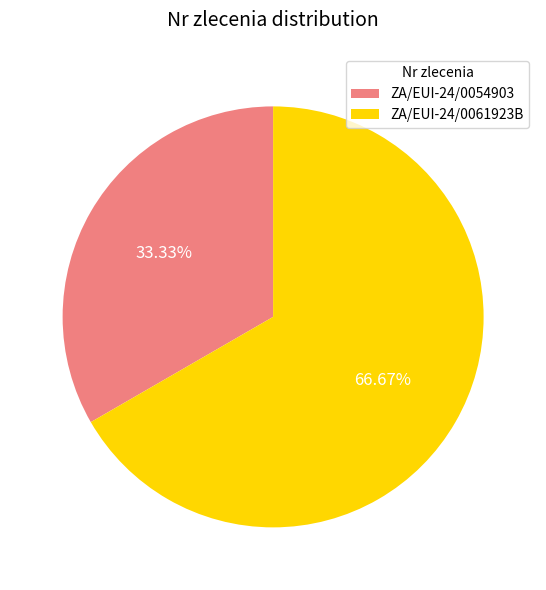

Does ZA/EUI-24/0054903 account for over 50% of the chart?

No